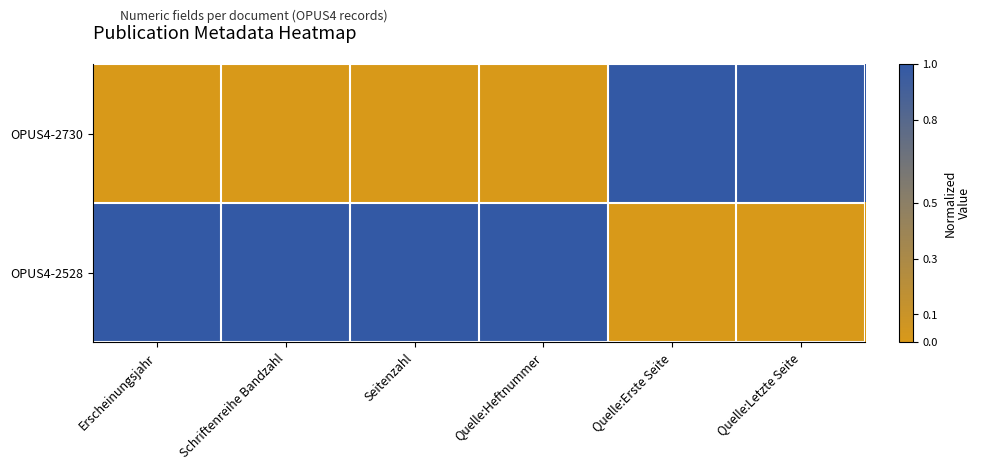

Reading right to left, list all the values displayed in this chart.

OPUS4-2730: Quelle:Letzte Seite=1	Quelle:Erste Seite=1	Quelle:Heftnummer=0	Seitenzahl=0	Schriftenreihe Bandzahl=0	Erscheinungsjahr=0
OPUS4-2528: Quelle:Letzte Seite=0	Quelle:Erste Seite=0	Quelle:Heftnummer=1	Seitenzahl=1	Schriftenreihe Bandzahl=1	Erscheinungsjahr=1